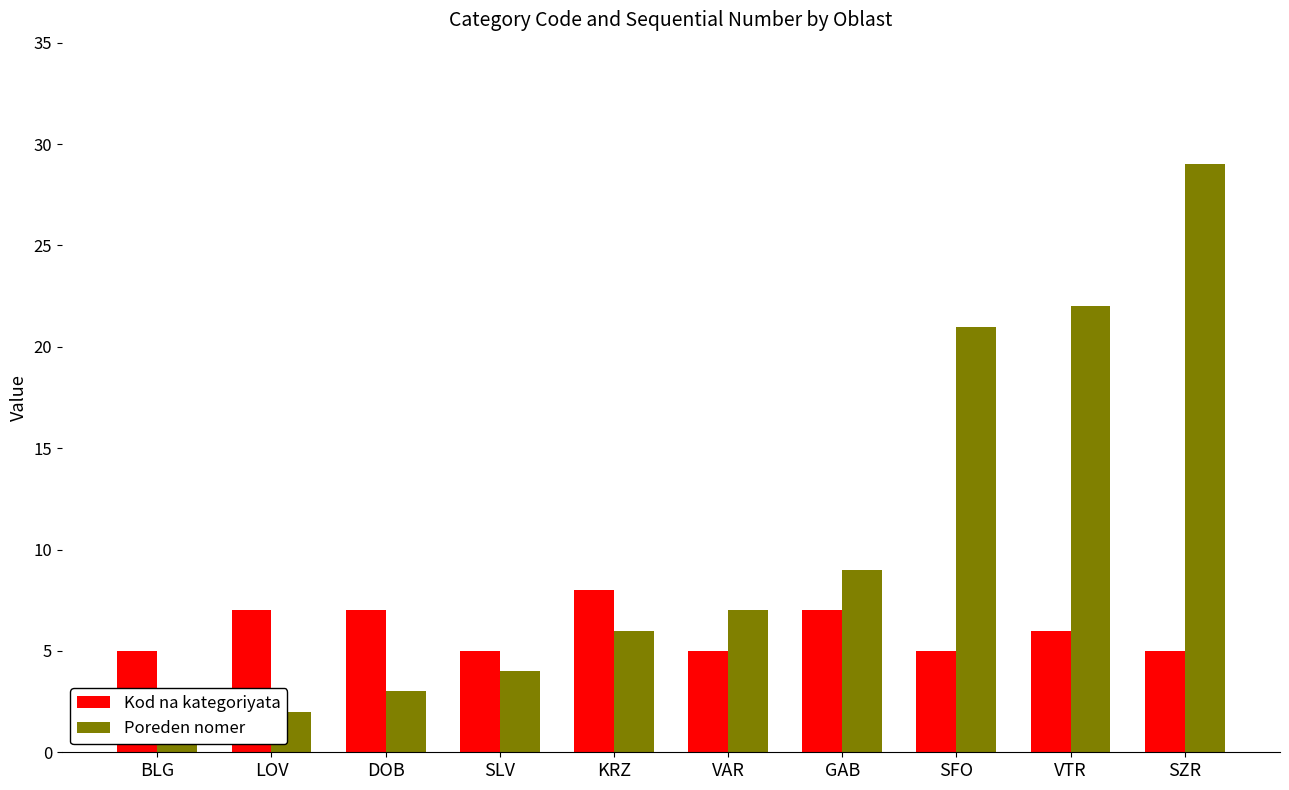

Which category has the lowest value in the Kod na kategoriyata series?

BLG